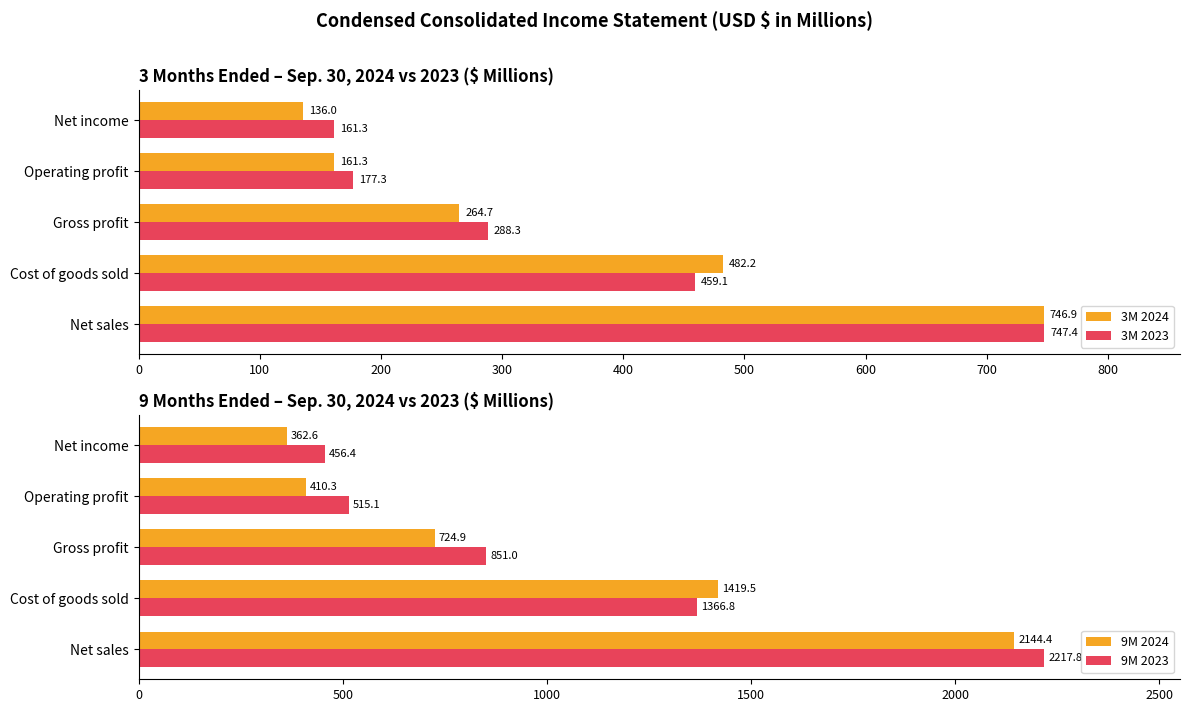

What is the minimum value for 3M 2024?

136.0